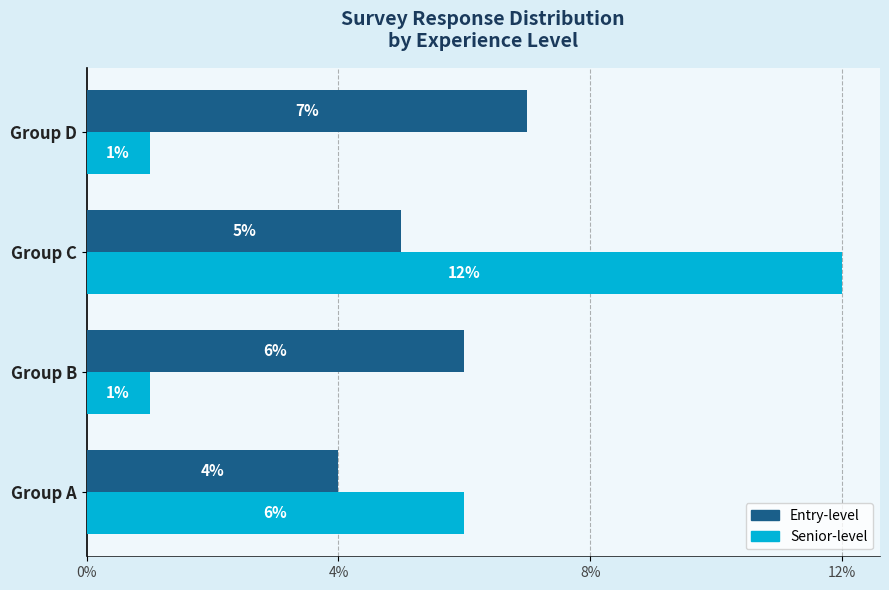

Which series has the largest total across all categories?

Entry-level